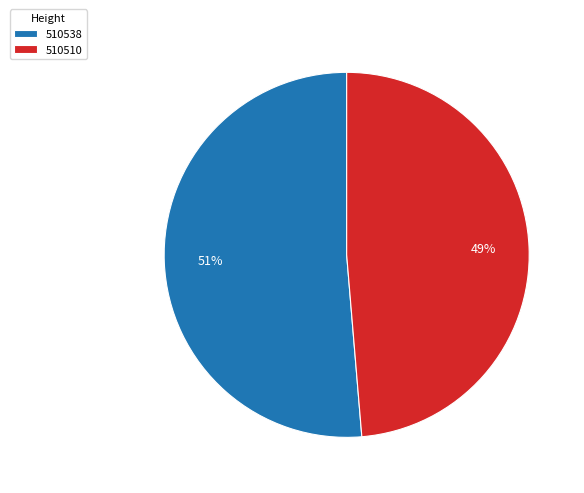

Which has a higher value, 510538 or 510510?

510538